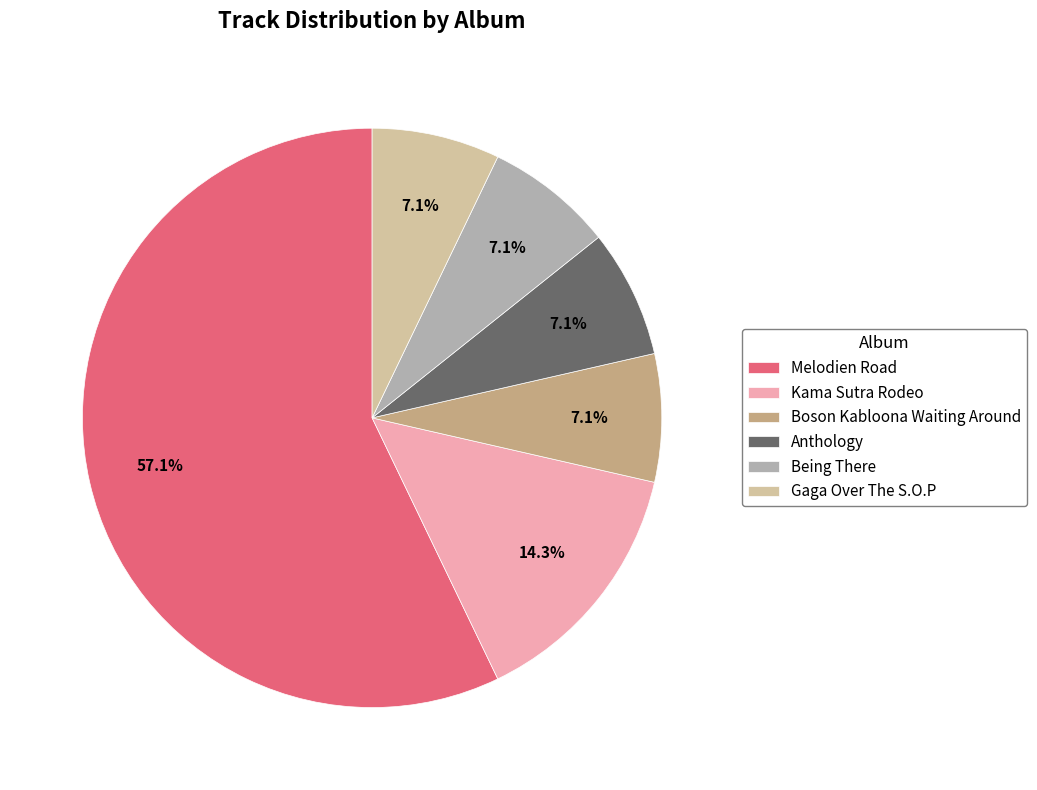

Do Being There and Kama Sutra Rodeo together represent more than half of the pie?

No